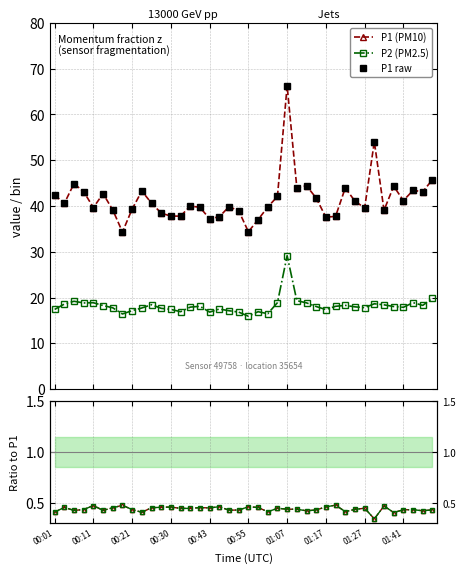

At 00:21, list the series in order from largest to smallest.

P1 (PM10), P1 raw, P2 (PM2.5), P2/P1, ratio